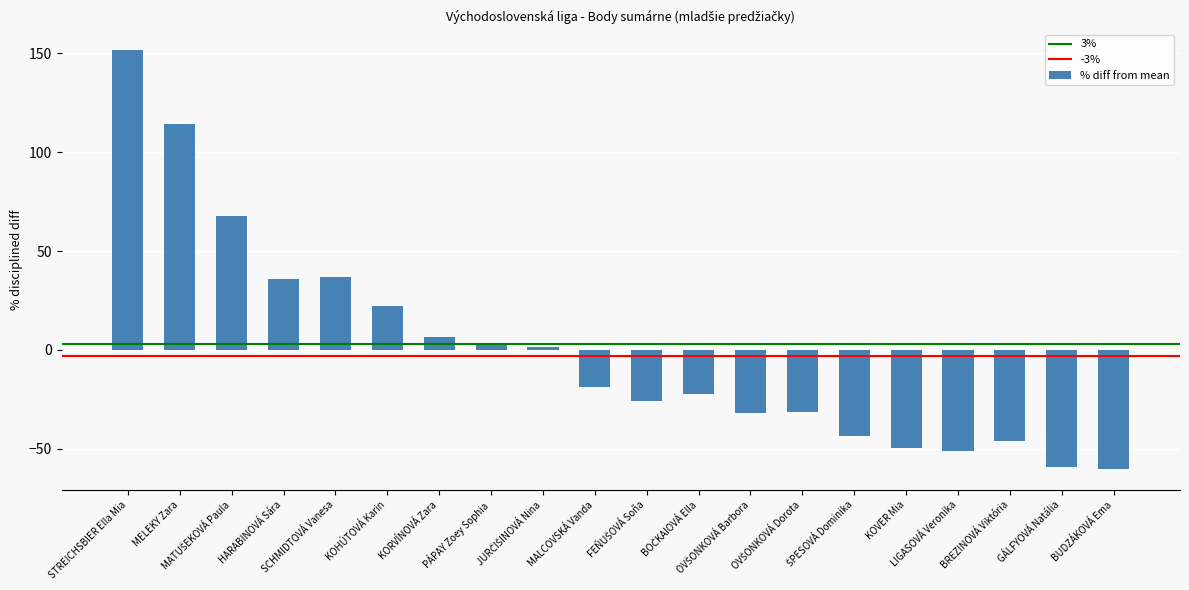

Which category has the highest value across all series?

STREICHSBIER Ella Mia